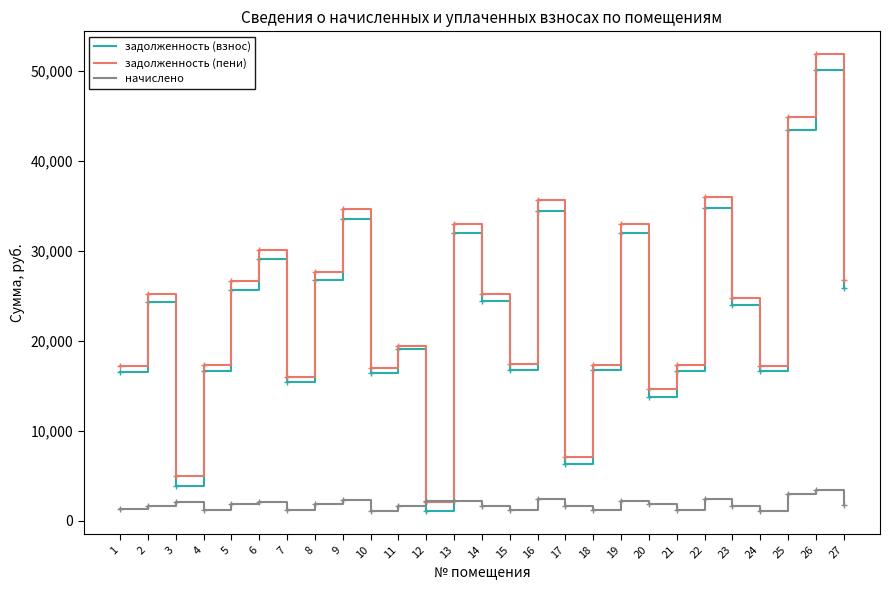

At which label does задолженность (взнос) first exceed 23992?

2